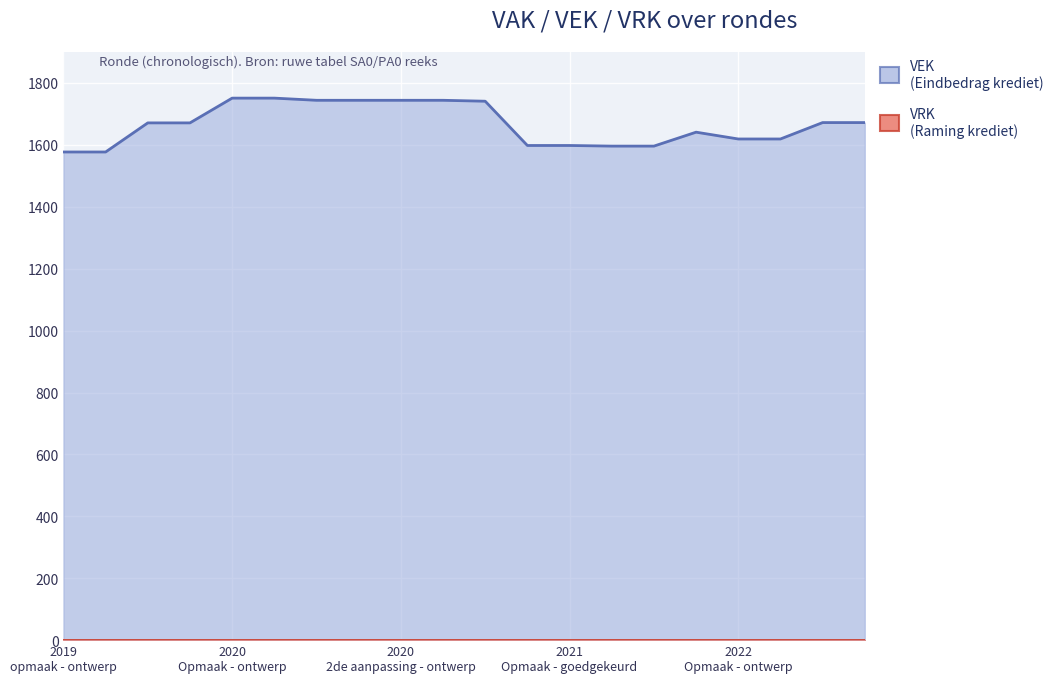

Between 2021 Opmaak - ontwerp and 2021 Opmaak - goedgekeurd, which is larger?

2021 Opmaak - ontwerp